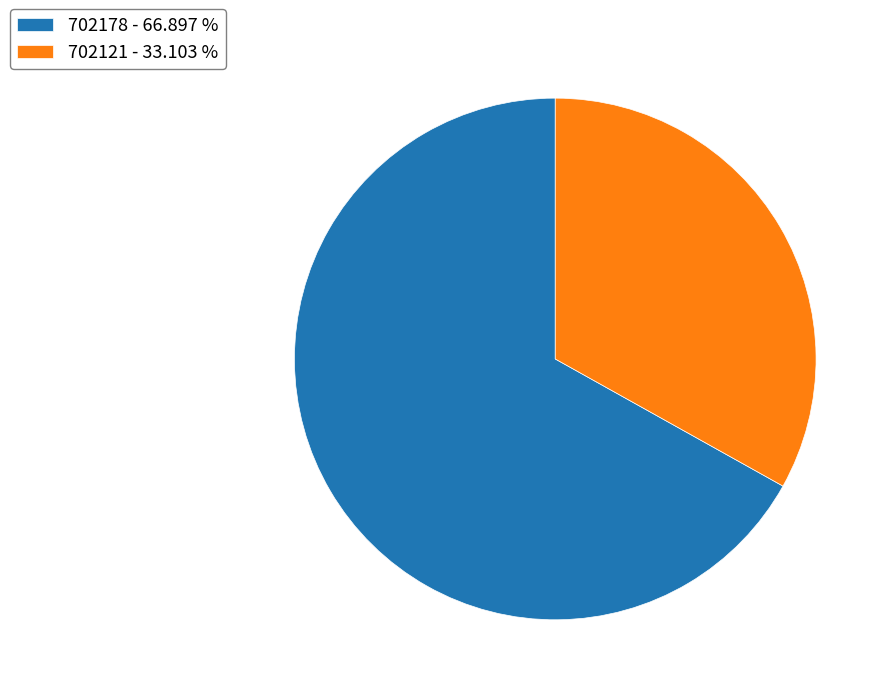

What is the ratio of the value at 702121 - 33.103 % to the value at 702178 - 66.897 %?

0.5